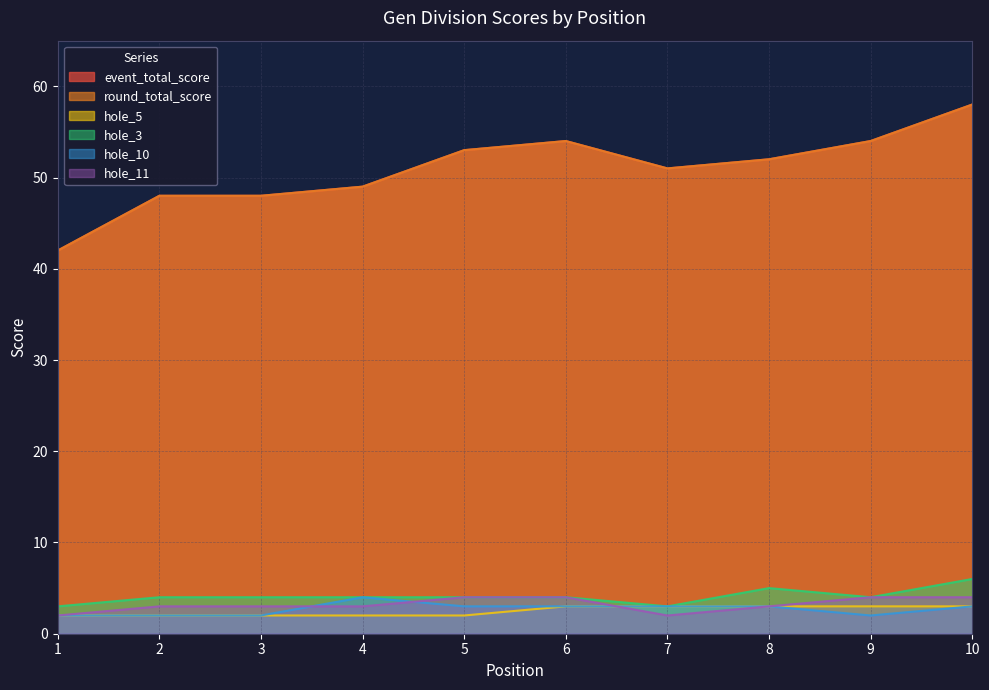

The hole_10 series shows 3 at 7. True or false?

True